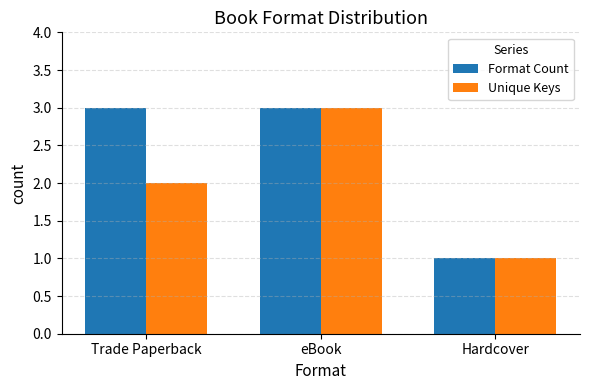

What is the value of the Unique Keys bar at the 3rd from the left?

1